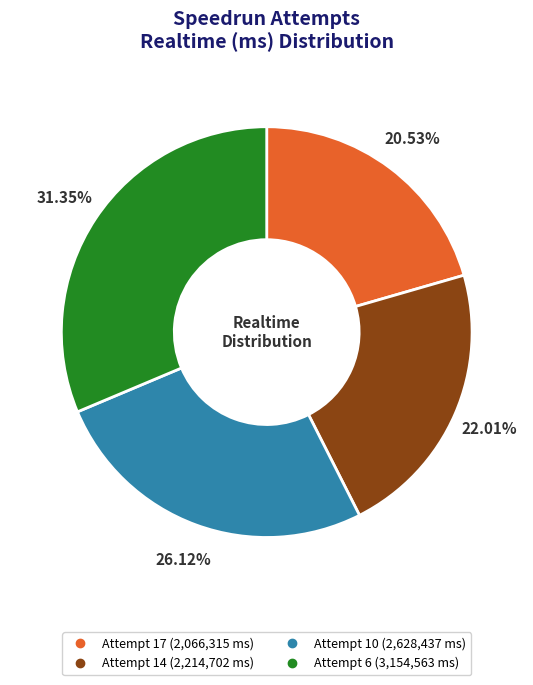

To the nearest percent, what is the difference between the largest and smallest slice percentages?

11%